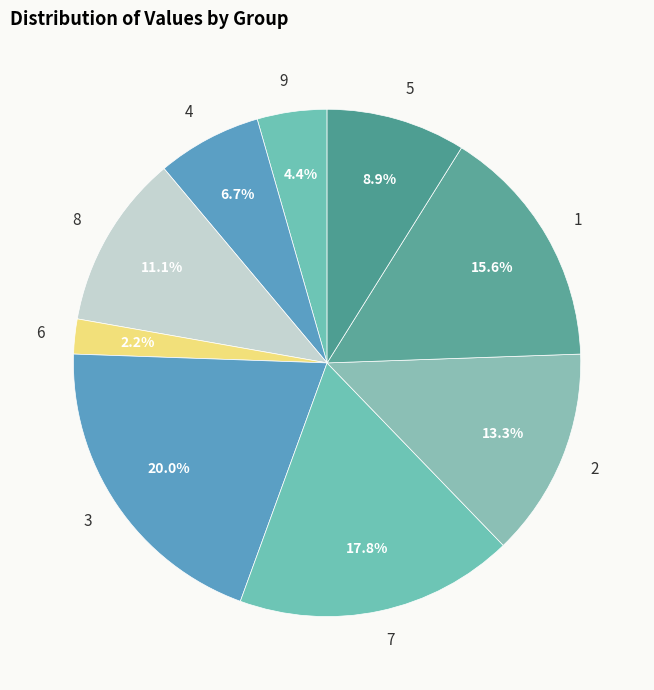

Is it true that 9 is 4% of the pie?

True